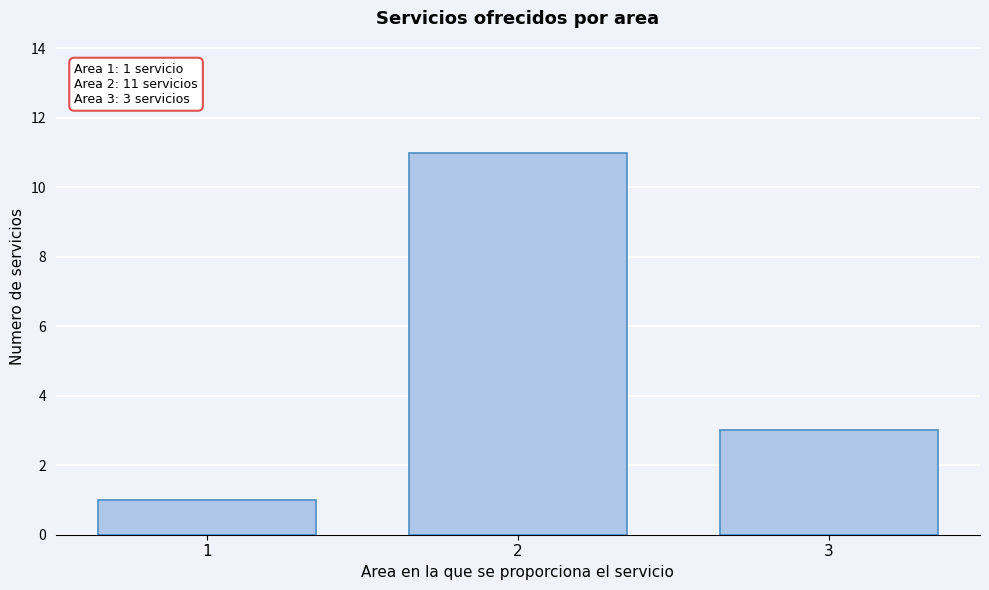

Reading right to left, extract all data points from this chart.

3	11	1